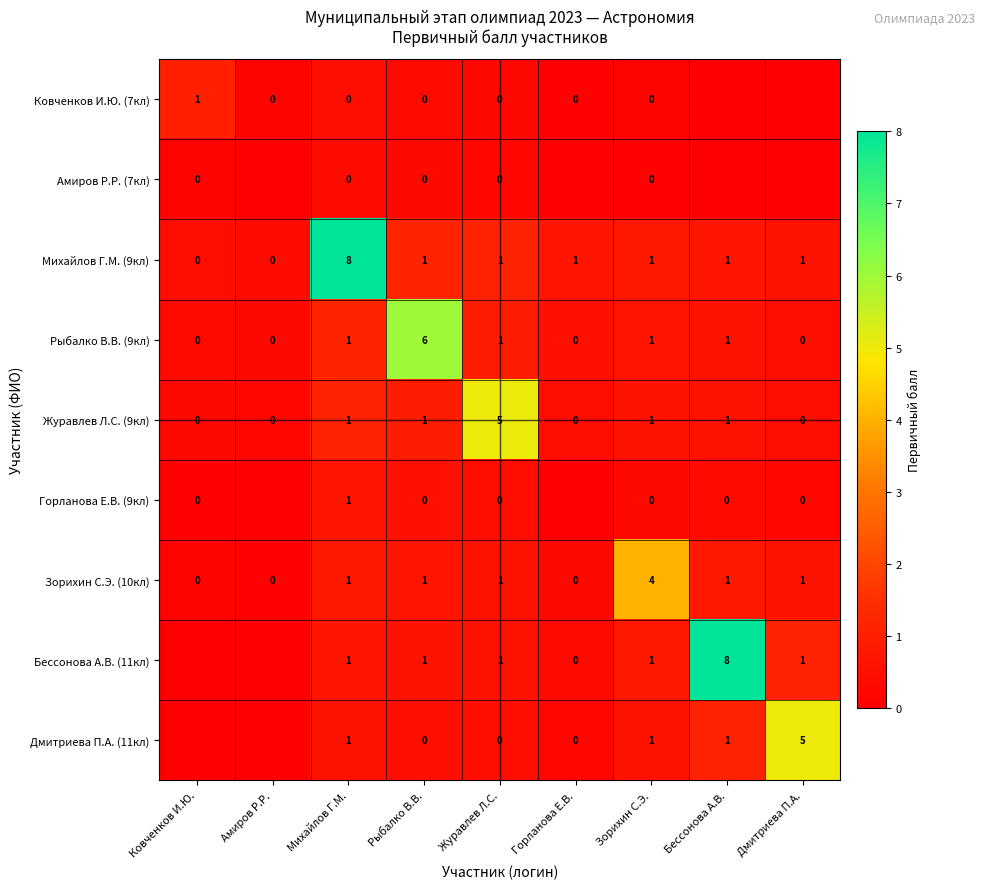

True or false: Зорихин С.Э. (10кл) has a value of 0 at Амиров Р.Р..

True